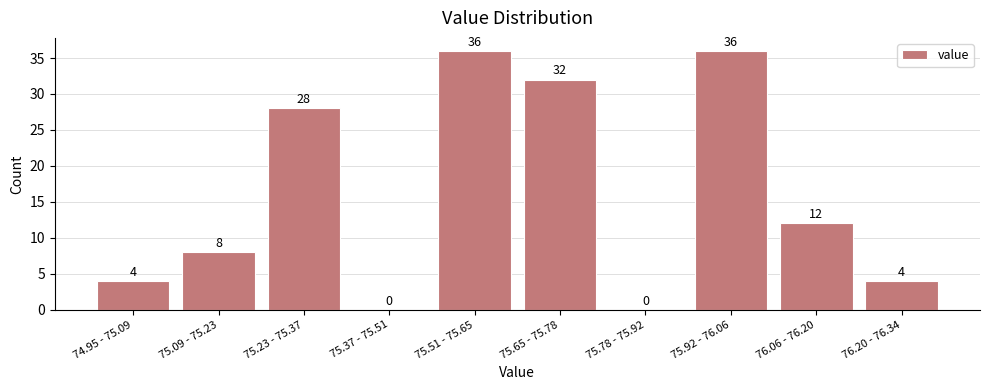

Reading right to left, what are all the values shown in this chart?

76.20 - 76.34=4	76.06 - 76.20=12	75.92 - 76.06=36	75.78 - 75.92=0	75.65 - 75.78=32	75.51 - 75.65=36	75.37 - 75.51=0	75.23 - 75.37=28	75.09 - 75.23=8	74.95 - 75.09=4